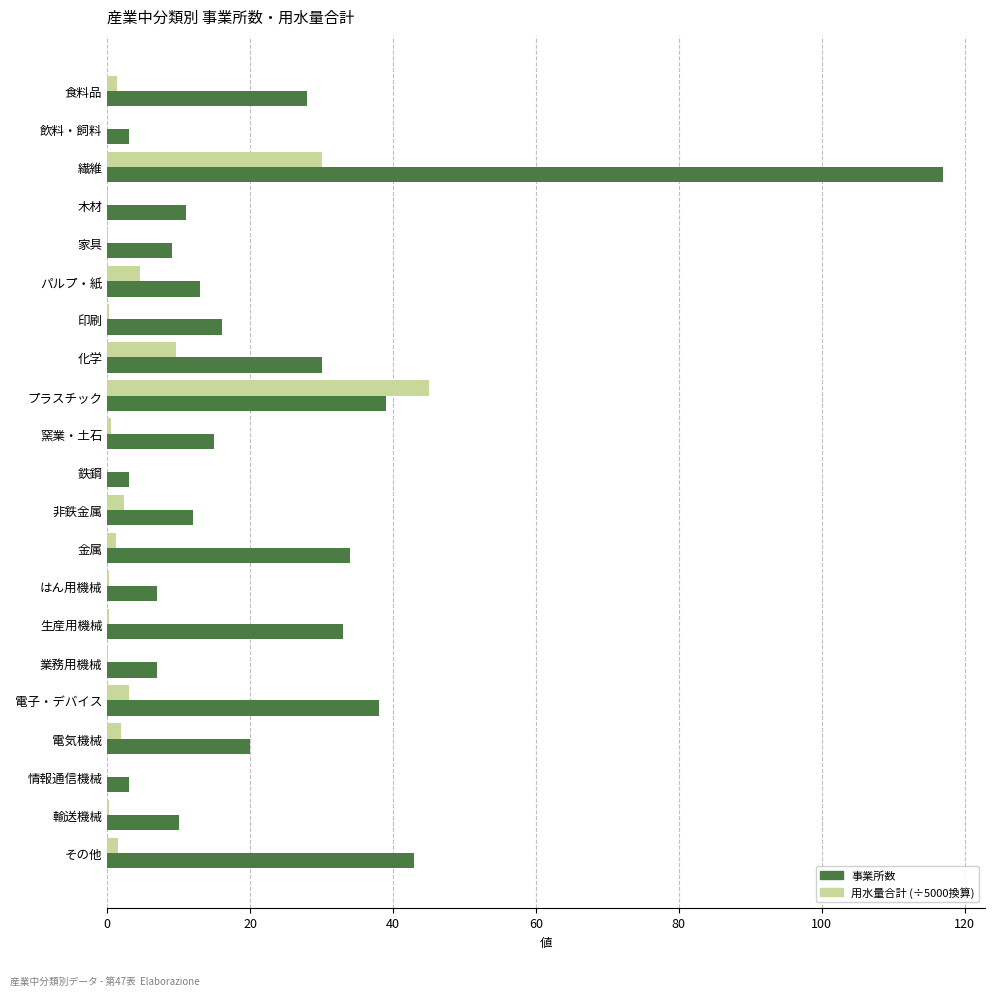

At which category is the sum across all series the highest?

繊維